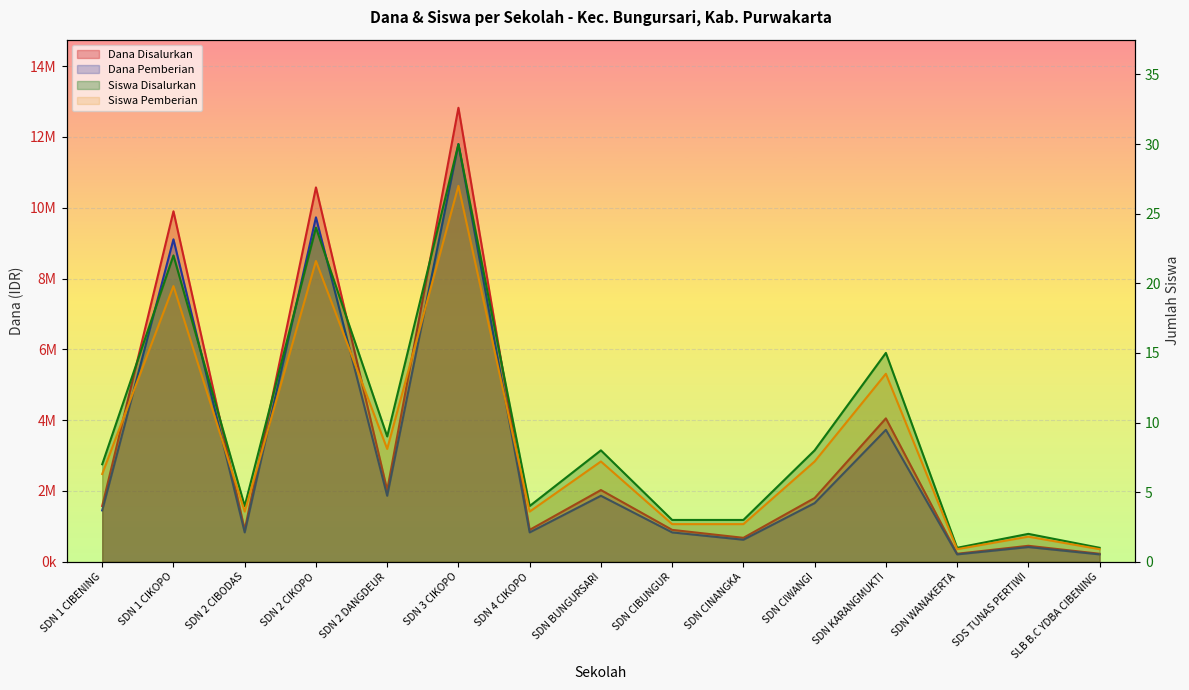

How many series are shown in this chart?

4